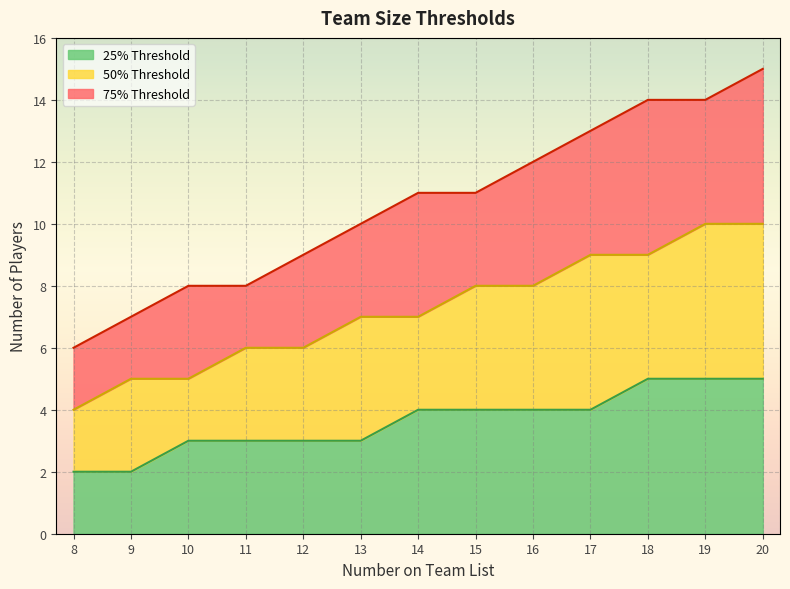

List the series in order of their peak value, lowest first.

25% Threshold, 50% Threshold, 75% Threshold